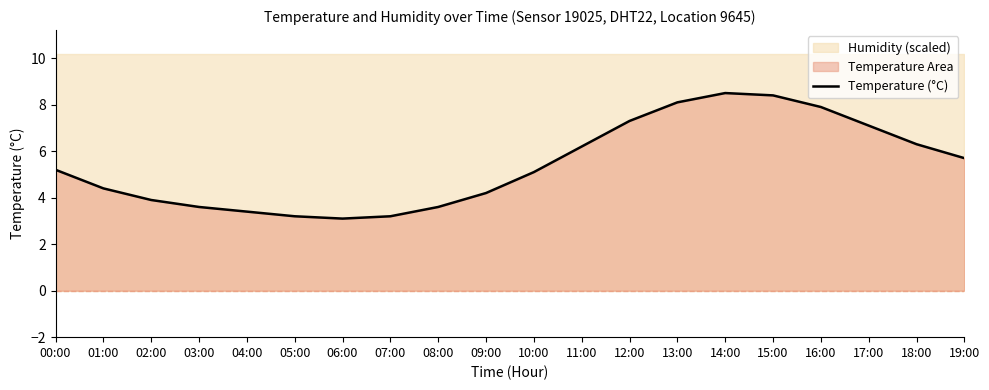

What is the label of the 17th point from the right?

03:00